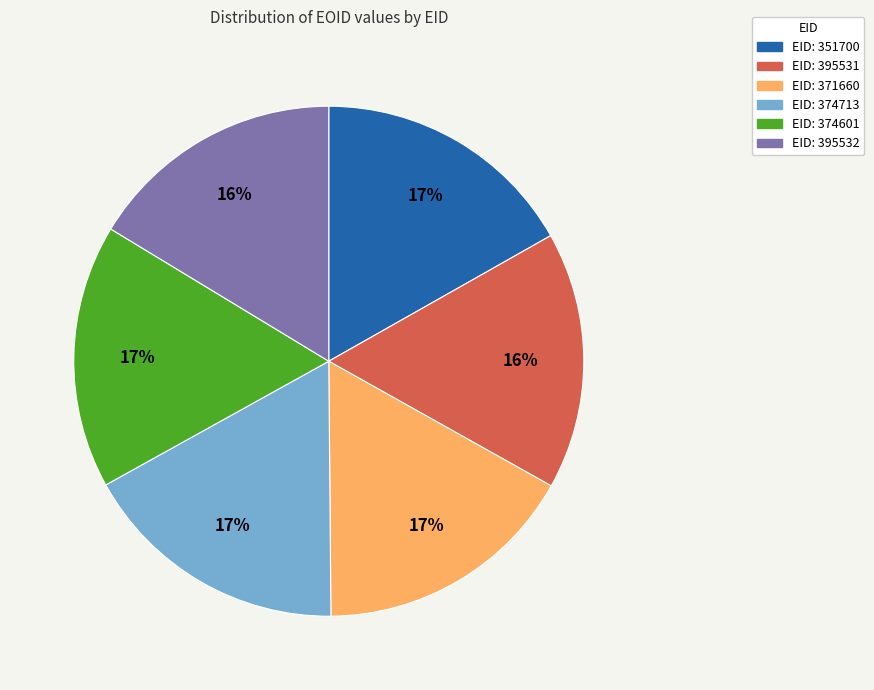

Is there any slice that represents more than half of the pie?

No